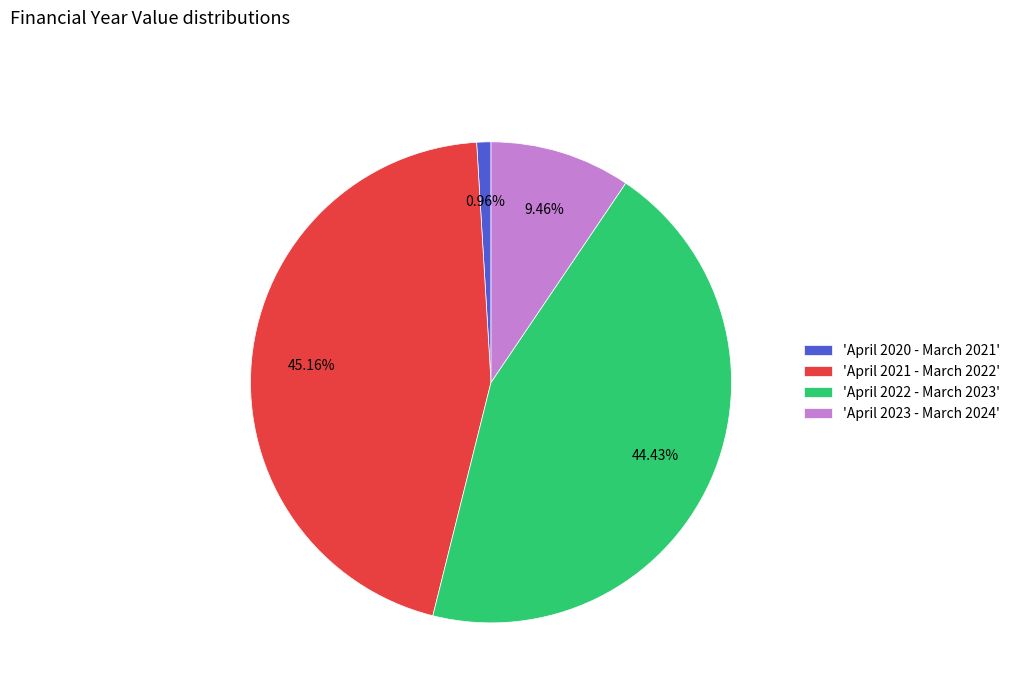

How many segments does this pie chart have?

4